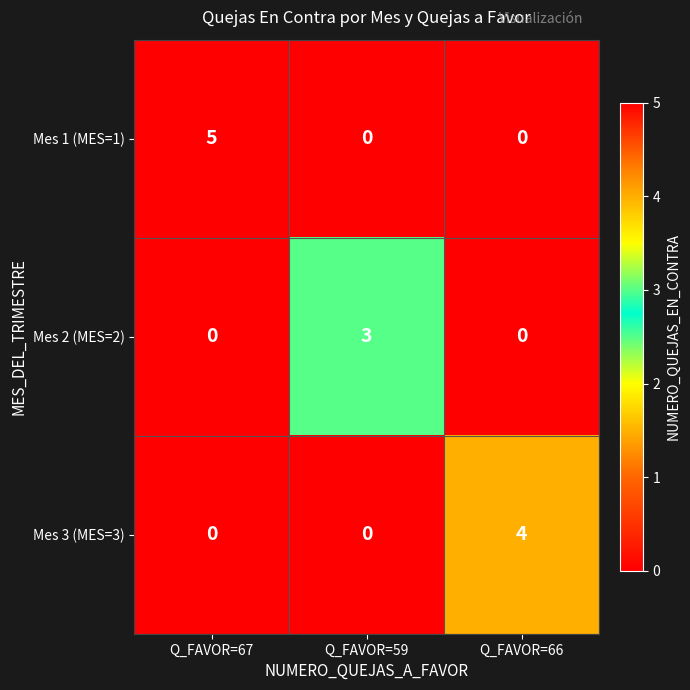

Which series changed the most between Q_FAVOR=67 and Q_FAVOR=59?

Mes 1 (MES=1)